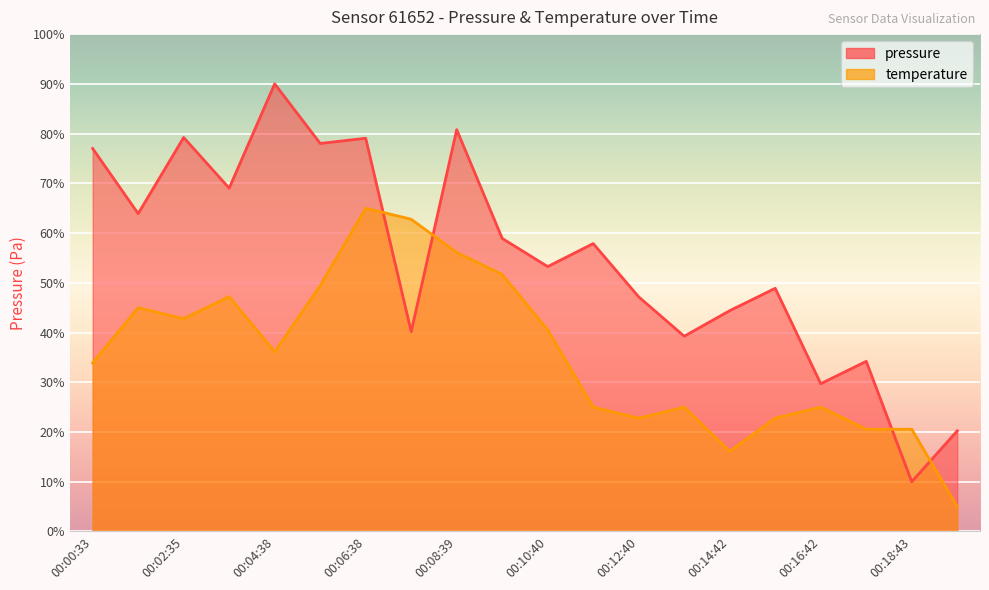

At which label does pressure reach its minimum?

00:18:43